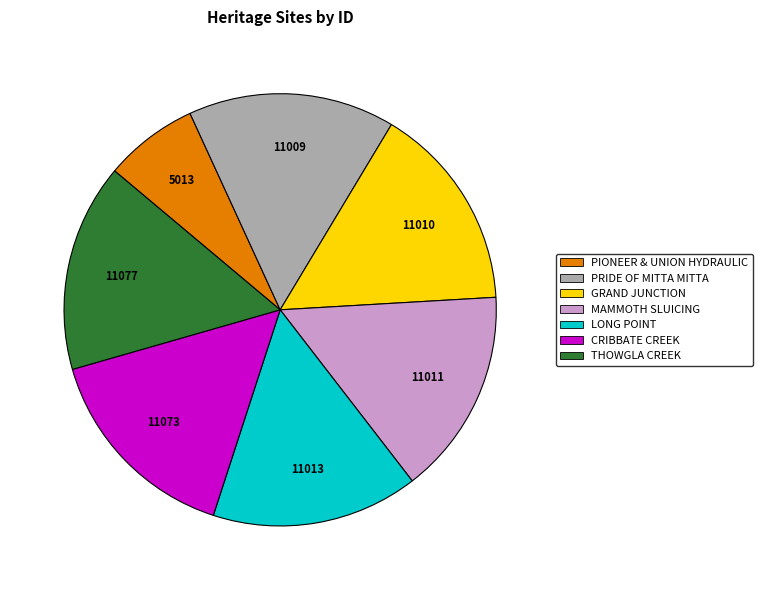

What is the ratio of the value at MAMMOTH SLUICING to the value at PRIDE OF MITTA MITTA?

1.0